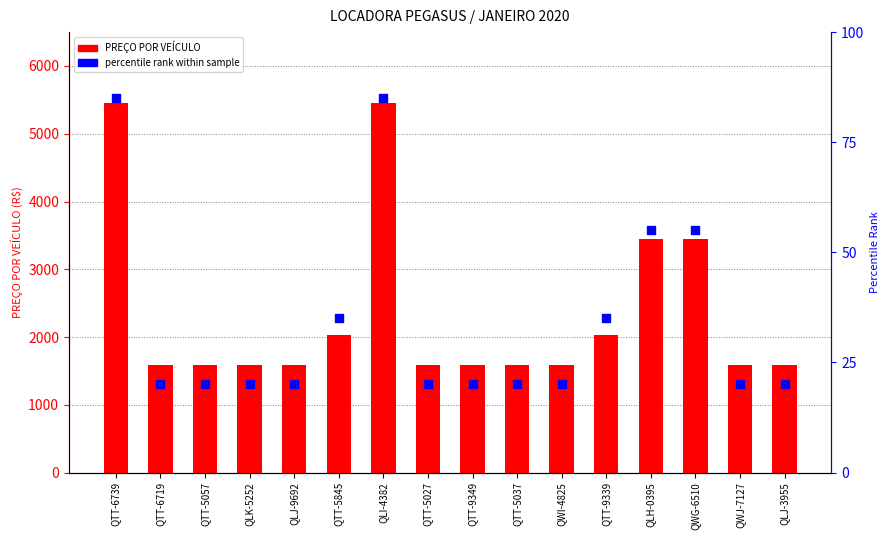

What is the total value across all series at QWG-6510?

3505.0